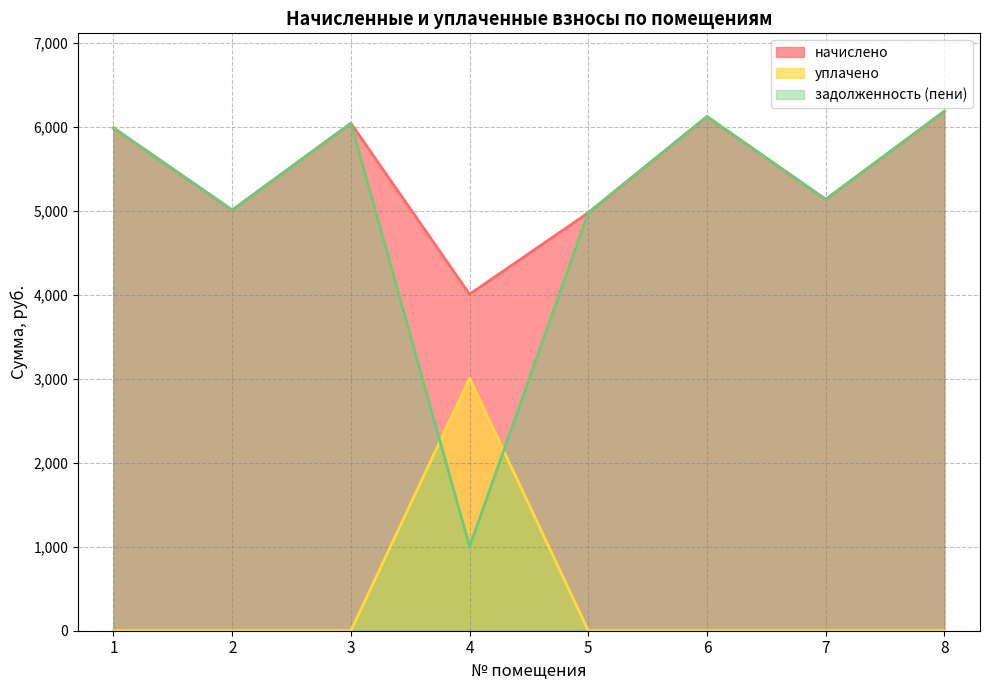

How many positive values does the уплачено series have?

1